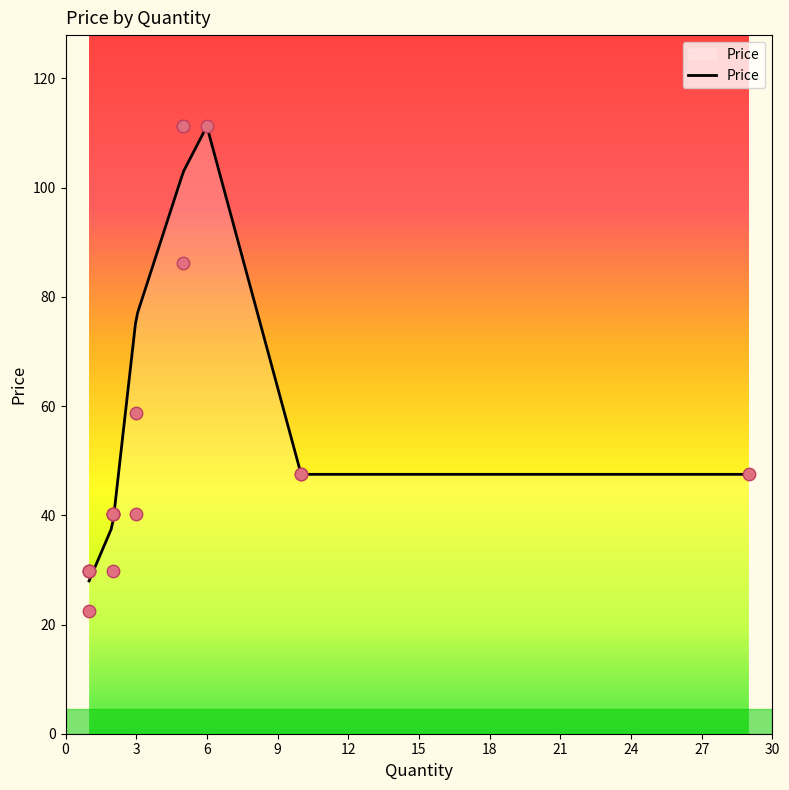

What is the change in value from 5 to 1?

-88.8